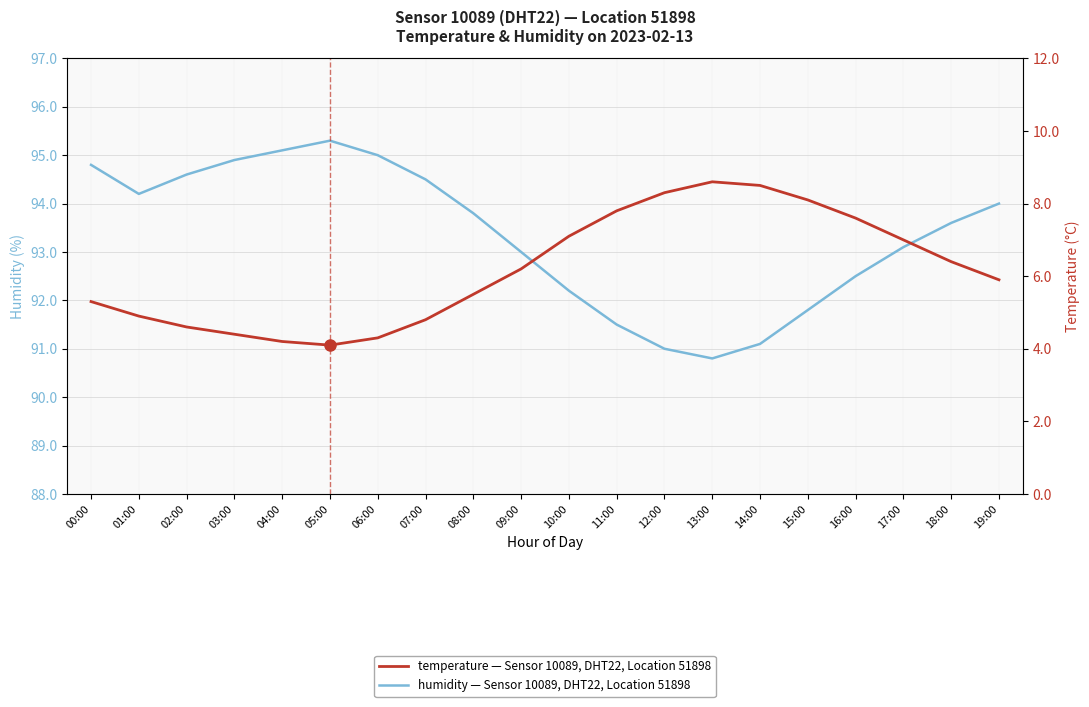

Which series changed the most between 04:00 and 16:00?

temperature